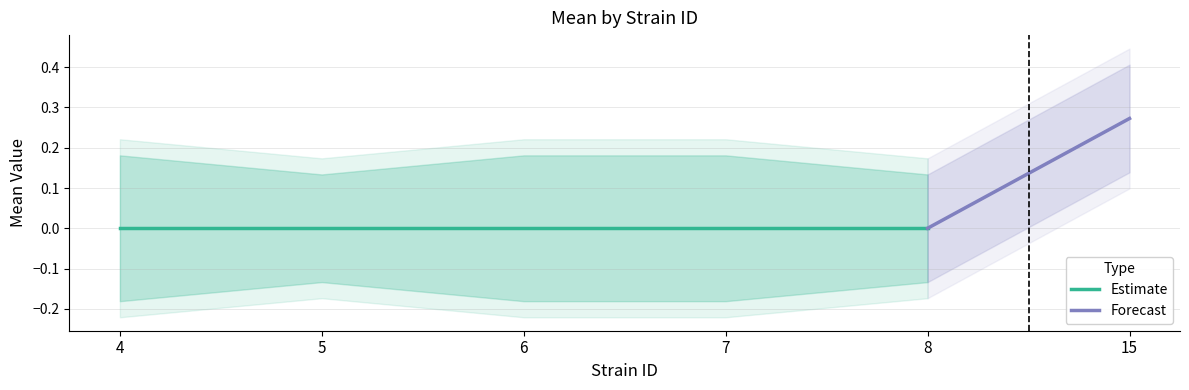

True or false: mean has a value of 0.0 at 6.

True